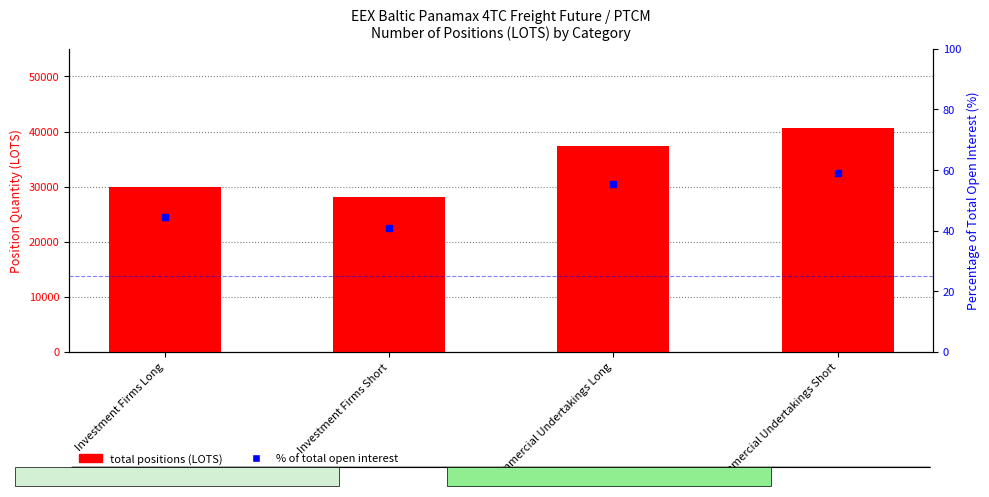

How many distinct data groups are displayed?

2